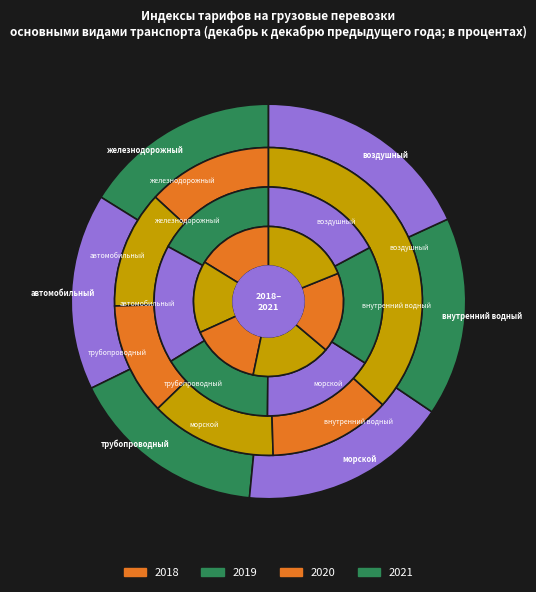

At внутренний водный, list the series in order from largest to smallest.

2018, 2021, 2019, 2020